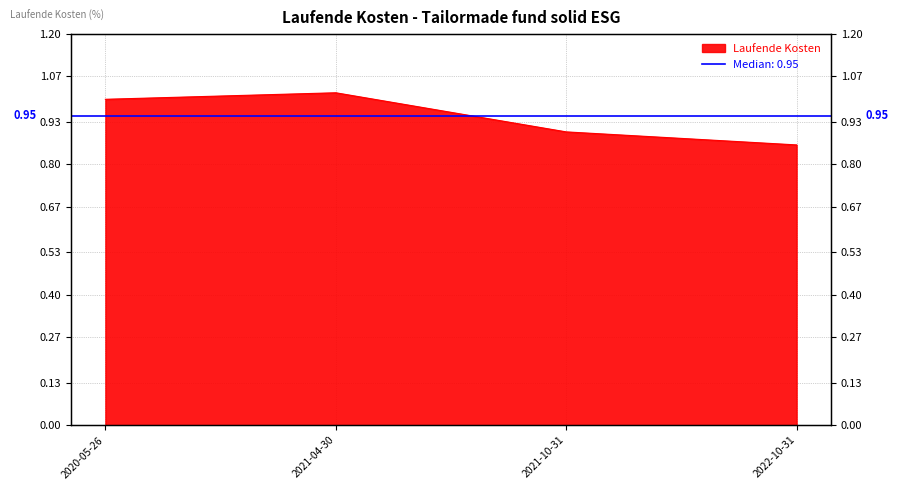

What is the label of the 2nd point from the left?

2021-04-30